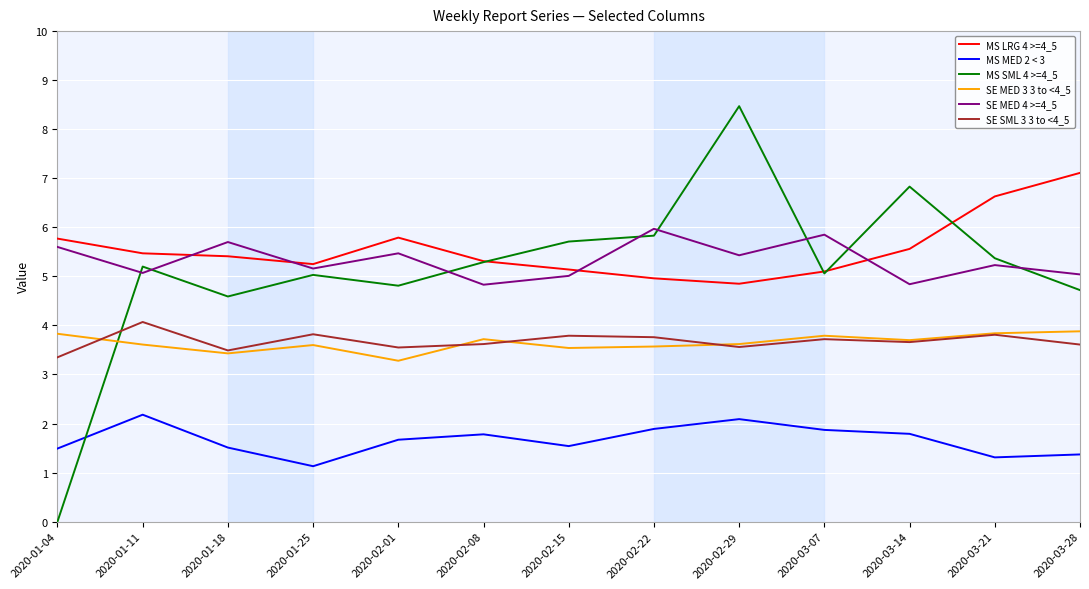

Which series has the largest total across all categories?

MS LRG 4 >=4_5